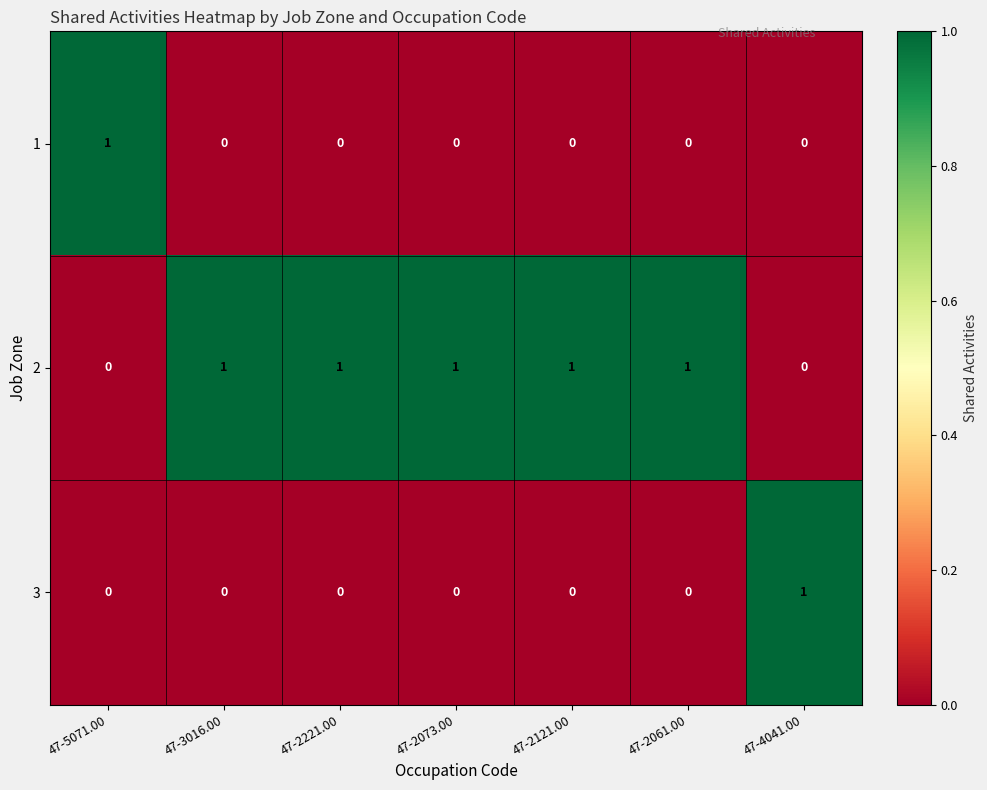

Count the 3 values in the range 0 to 1.

7